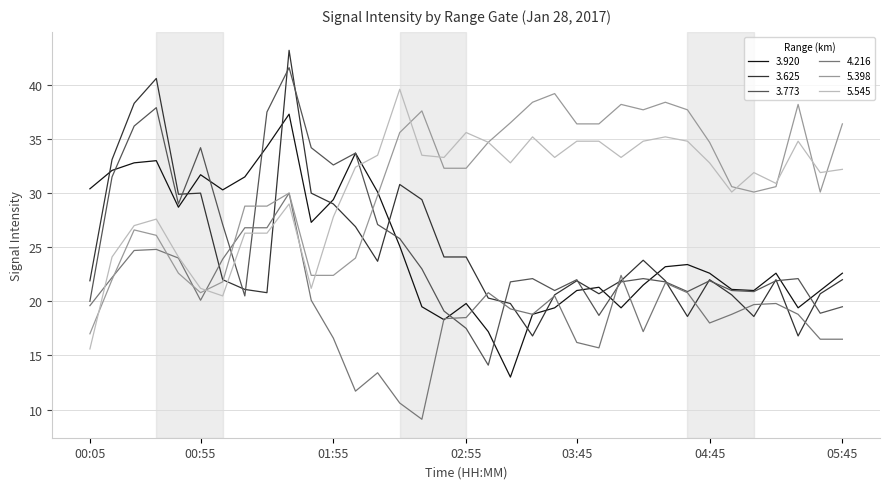

How many intersections are there between 3.773 and 5.545?

3